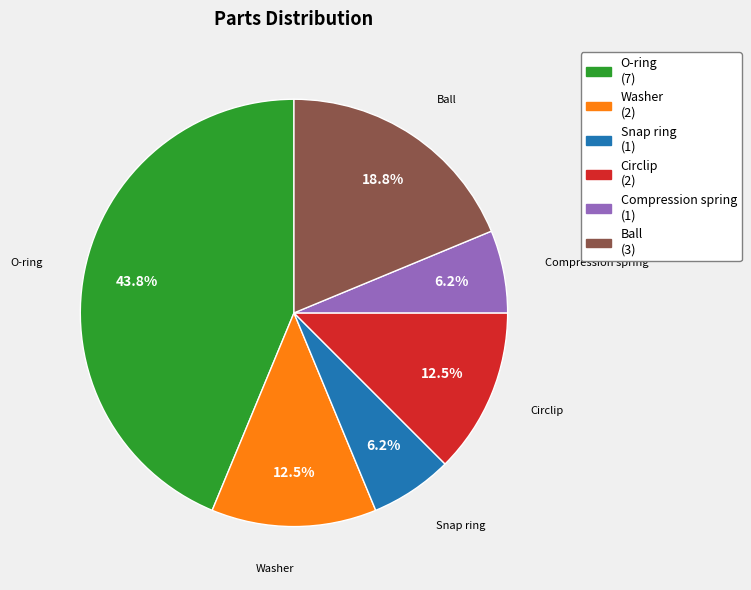

What is the ratio of the value at O-ring to the value at Washer?

3.5